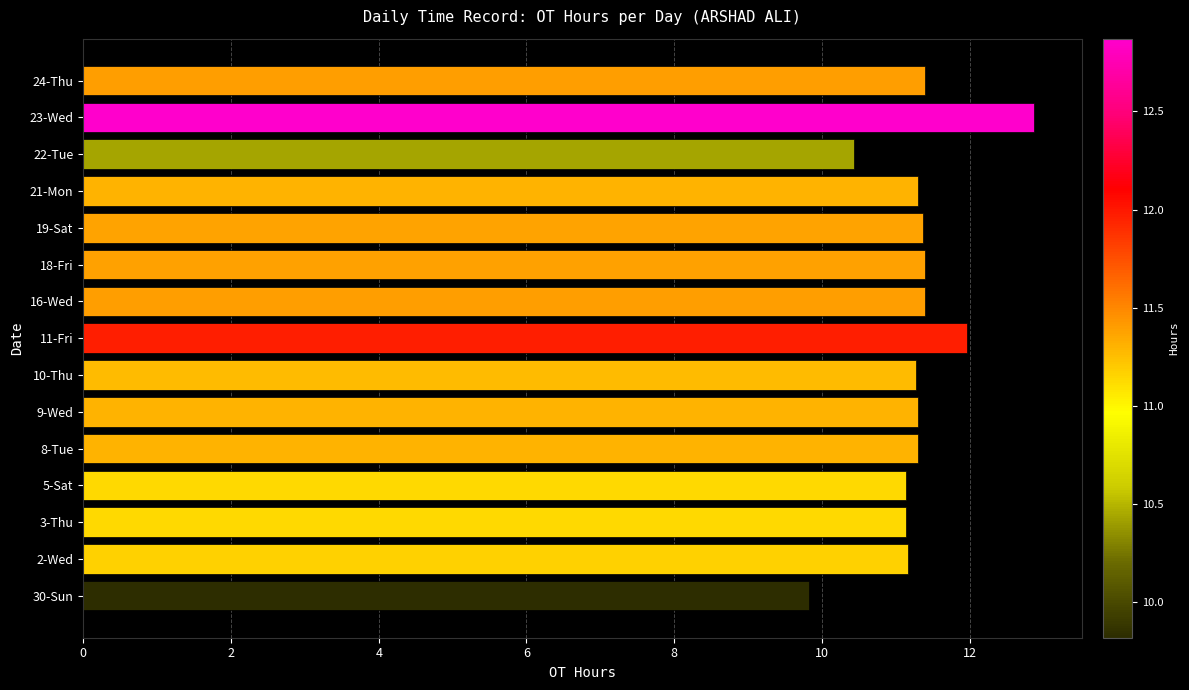

True or false: the data shows 15.5 at 16-Wed.

False